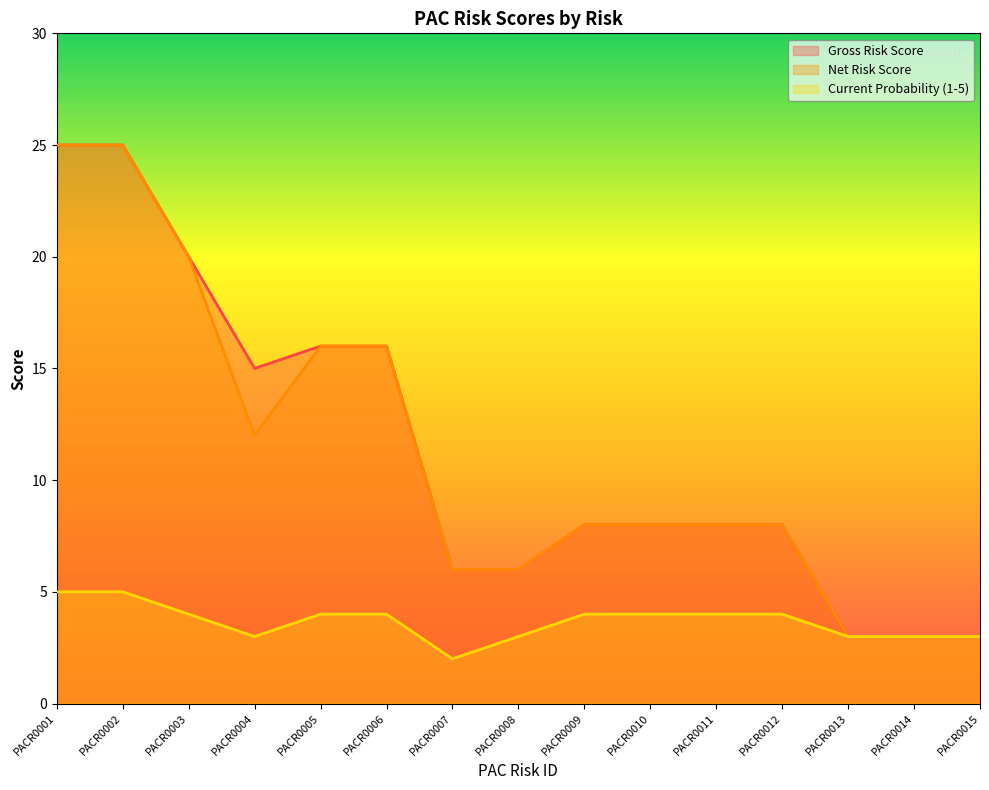

Reading right to left, what are all the values shown in this chart?

Gross Risk Score: 3	3	3	8	8	8	8	6	6	16	16	15	20	25	25
Net Risk Score: 3	3	3	8	8	8	8	6	6	16	16	12	20	25	25
Current Probability (1-5): 3	3	3	4	4	4	4	3	2	4	4	3	4	5	5